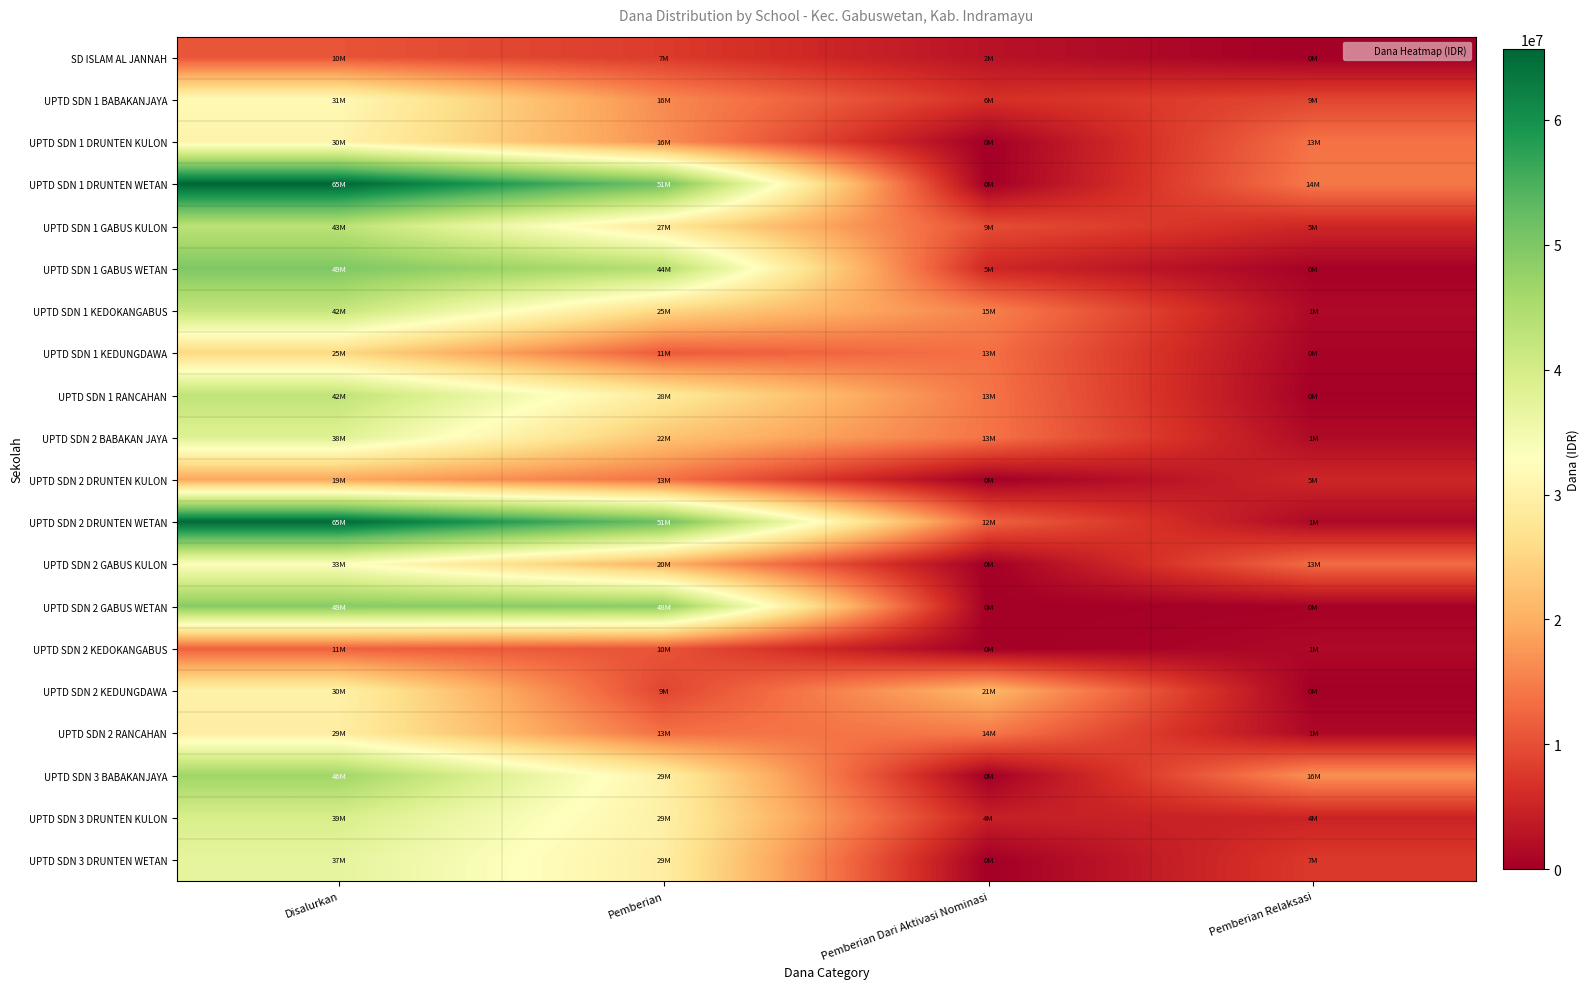

Reading left to right, transcribe all the data shown in this chart.

SD ISLAM AL JANNAH: Disalurkan=10575000	Pemberian=7875000	Pemberian Dari Aktivasi Nominasi=2700000	Pemberian Relaksasi=0
UPTD SDN 1 BABAKANJAYA: Disalurkan=31725000	Pemberian=16200000	Pemberian Dari Aktivasi Nominasi=6525000	Pemberian Relaksasi=9000000
UPTD SDN 1 DRUNTEN KULON: Disalurkan=30375000	Pemberian=16650000	Pemberian Dari Aktivasi Nominasi=0	Pemberian Relaksasi=13725000
UPTD SDN 1 DRUNTEN WETAN: Disalurkan=65700000	Pemberian=51300000	Pemberian Dari Aktivasi Nominasi=0	Pemberian Relaksasi=14400000
UPTD SDN 1 GABUS KULON: Disalurkan=43200000	Pemberian=27900000	Pemberian Dari Aktivasi Nominasi=9900000	Pemberian Relaksasi=5400000
UPTD SDN 1 GABUS WETAN: Disalurkan=49950000	Pemberian=44100000	Pemberian Dari Aktivasi Nominasi=5400000	Pemberian Relaksasi=450000
UPTD SDN 1 KEDOKANGABUS: Disalurkan=42075000	Pemberian=25425000	Pemberian Dari Aktivasi Nominasi=15300000	Pemberian Relaksasi=1350000
UPTD SDN 1 KEDUNGDAWA: Disalurkan=25425000	Pemberian=11250000	Pemberian Dari Aktivasi Nominasi=13500000	Pemberian Relaksasi=675000
UPTD SDN 1 RANCAHAN: Disalurkan=42750000	Pemberian=28575000	Pemberian Dari Aktivasi Nominasi=13950000	Pemberian Relaksasi=225000
UPTD SDN 2 BABAKAN JAYA: Disalurkan=38250000	Pemberian=22725000	Pemberian Dari Aktivasi Nominasi=13950000	Pemberian Relaksasi=1575000
UPTD SDN 2 DRUNTEN KULON: Disalurkan=19125000	Pemberian=13725000	Pemberian Dari Aktivasi Nominasi=0	Pemberian Relaksasi=5400000
UPTD SDN 2 DRUNTEN WETAN: Disalurkan=65250000	Pemberian=51750000	Pemberian Dari Aktivasi Nominasi=12150000	Pemberian Relaksasi=1350000
UPTD SDN 2 GABUS KULON: Disalurkan=33300000	Pemberian=20250000	Pemberian Dari Aktivasi Nominasi=0	Pemberian Relaksasi=13050000
UPTD SDN 2 GABUS WETAN: Disalurkan=49050000	Pemberian=48600000	Pemberian Dari Aktivasi Nominasi=0	Pemberian Relaksasi=450000
UPTD SDN 2 KEDOKANGABUS: Disalurkan=11925000	Pemberian=10575000	Pemberian Dari Aktivasi Nominasi=0	Pemberian Relaksasi=1350000
UPTD SDN 2 KEDUNGDAWA: Disalurkan=30150000	Pemberian=9000000	Pemberian Dari Aktivasi Nominasi=21150000	Pemberian Relaksasi=0
UPTD SDN 2 RANCAHAN: Disalurkan=29250000	Pemberian=13500000	Pemberian Dari Aktivasi Nominasi=14400000	Pemberian Relaksasi=1350000
UPTD SDN 3 BABAKANJAYA: Disalurkan=46575000	Pemberian=29700000	Pemberian Dari Aktivasi Nominasi=0	Pemberian Relaksasi=16875000
UPTD SDN 3 DRUNTEN KULON: Disalurkan=39375000	Pemberian=29925000	Pemberian Dari Aktivasi Nominasi=4500000	Pemberian Relaksasi=4950000
UPTD SDN 3 DRUNTEN WETAN: Disalurkan=37125000	Pemberian=29475000	Pemberian Dari Aktivasi Nominasi=0	Pemberian Relaksasi=7650000